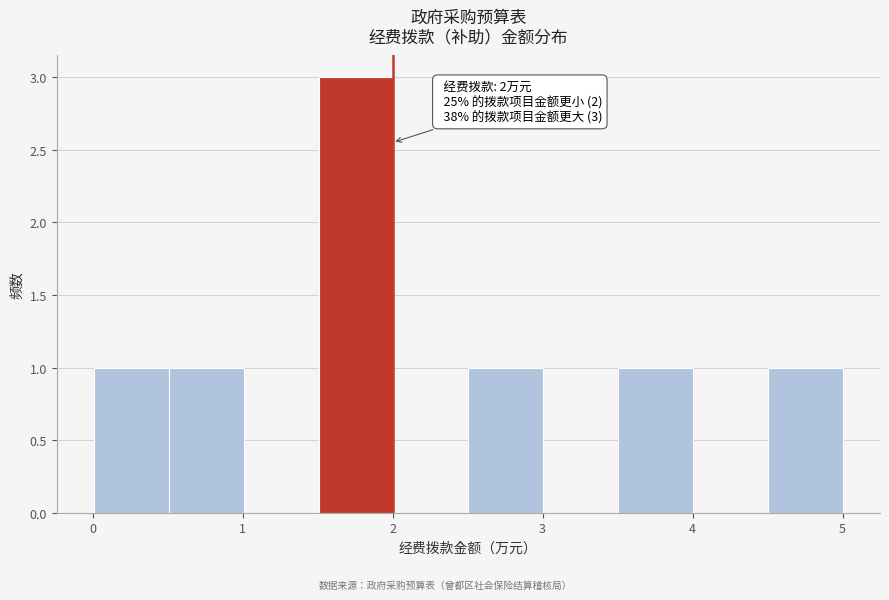

Which range on the x-axis has the tallest bar?

1.5 to 2.0